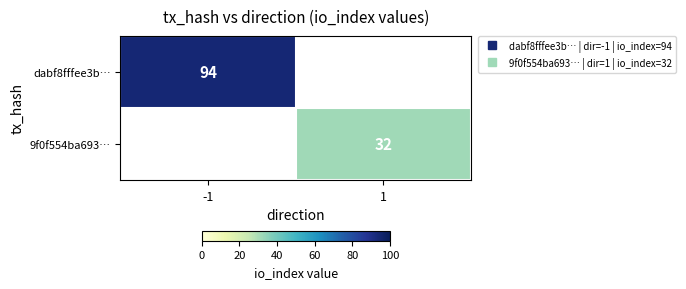

What is the highest value of the dabf8fffee3b… series?

94.0